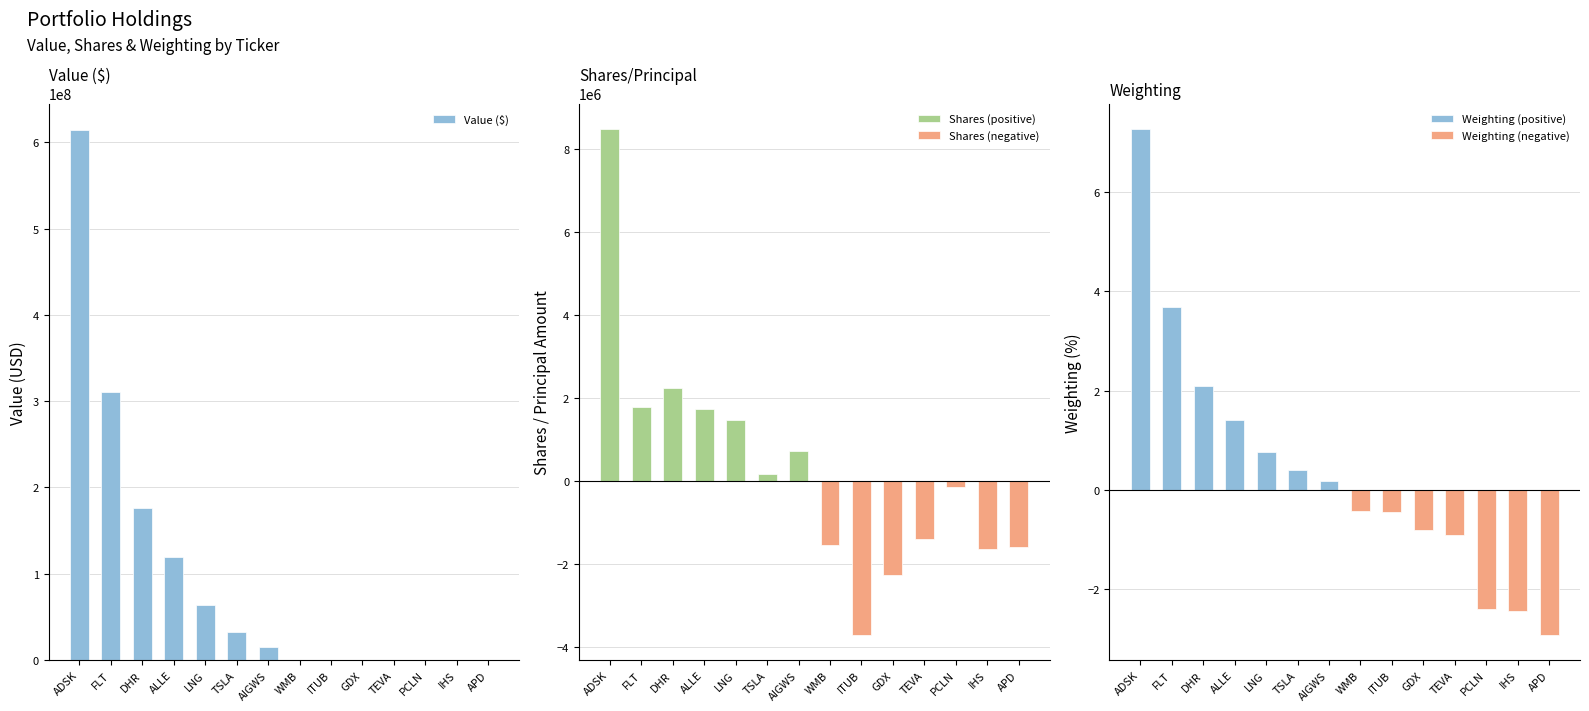

What is the total value across all series at AIGWS?

15811216.2